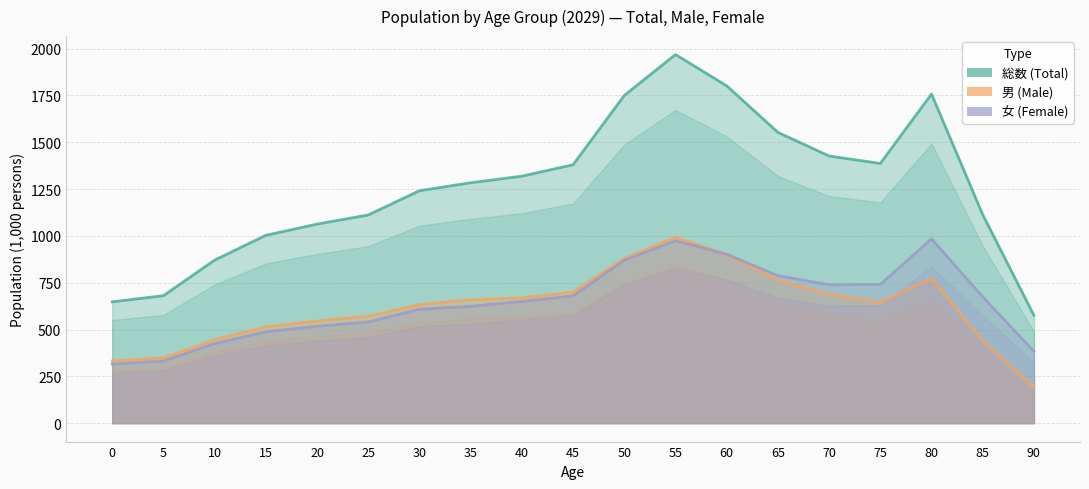

Reading left to right, list all the values displayed in this chart.

総数: 648.0	680.7	870.9	1003.3	1063.1	1111.9	1241.3	1284.0	1319.0	1380.0	1750.0	1968.5	1801.3	1552.8	1426.6	1386.9	1757.4	1113.4	575.7
男: 332.2	348.9	445.7	514.8	545.6	571.0	633.1	659.5	669.0	700.0	880.0	993.7	899.1	764.8	687.7	646.2	772.9	438.6	192.5
女: 315.8	331.8	425.2	488.5	517.5	540.9	608.2	624.4	650.0	680.0	870.0	974.7	902.1	788.0	738.9	740.7	984.5	674.7	383.2